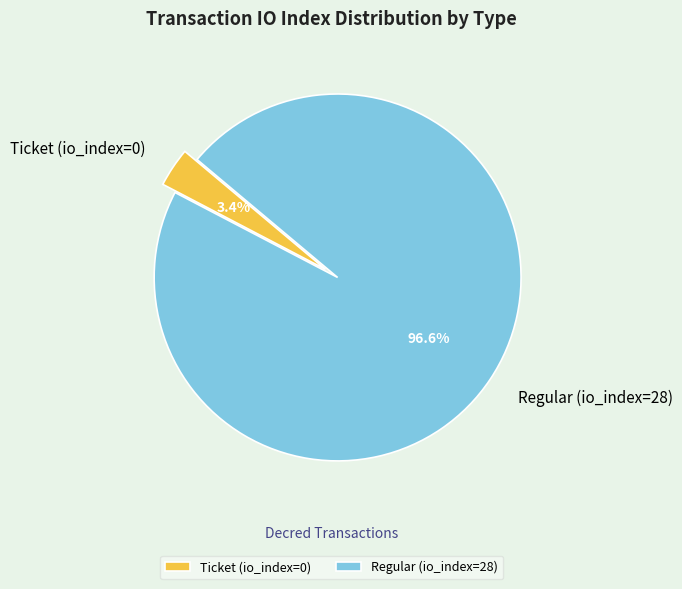

Rank the categories by value from highest to lowest.

Regular (io_index=28), Ticket (io_index=0)